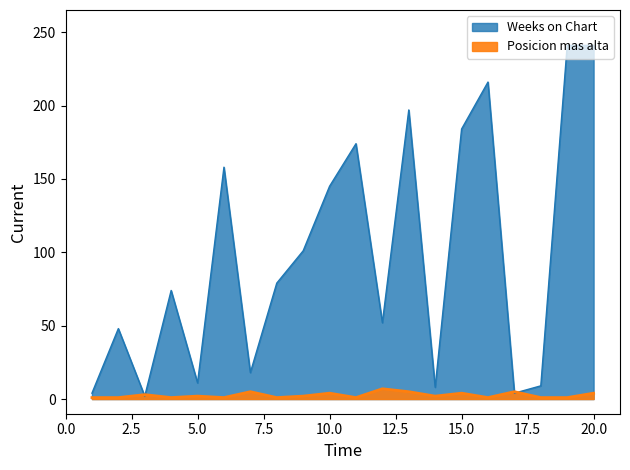

The Weeks on Chart series shows 14 at 14. True or false?

False